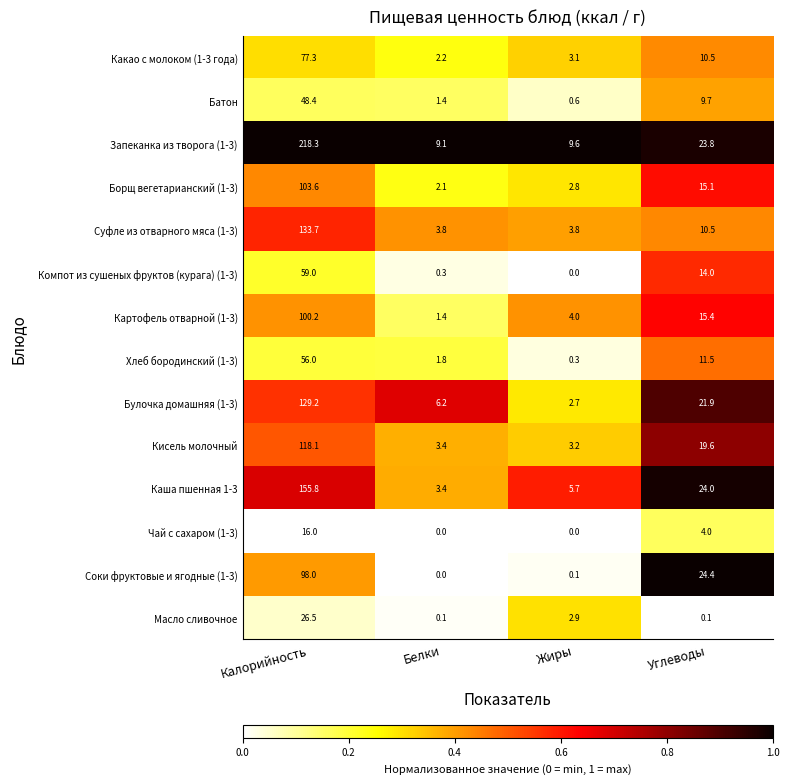

True or false: Батон has a value of 9.7 at Углеводы.

True